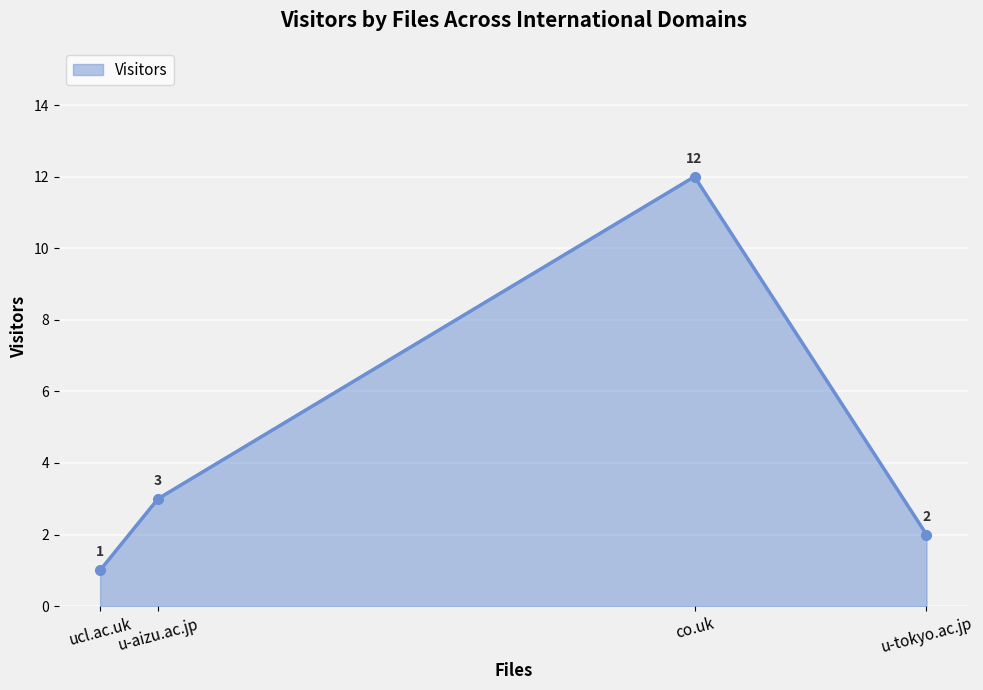

The chart shows a value of 5 at u-aizu.ac.jp. True or false?

False